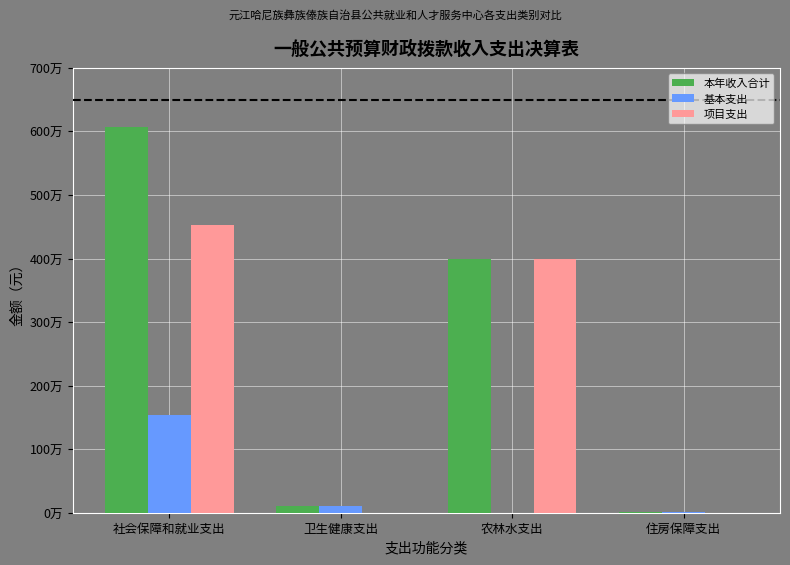

Reading right to left, transcribe all the data shown in this chart.

本年收入合计: 住房保障支出=12332.0	农林水支出=4000000.0	卫生健康支出=101601.5	社会保障和就业支出=6067468.7
基本支出: 住房保障支出=12332.0	农林水支出=0.0	卫生健康支出=101601.5	社会保障和就业支出=1541708.7
项目支出: 住房保障支出=0.0	农林水支出=4000000.0	卫生健康支出=0.0	社会保障和就业支出=4525760.0